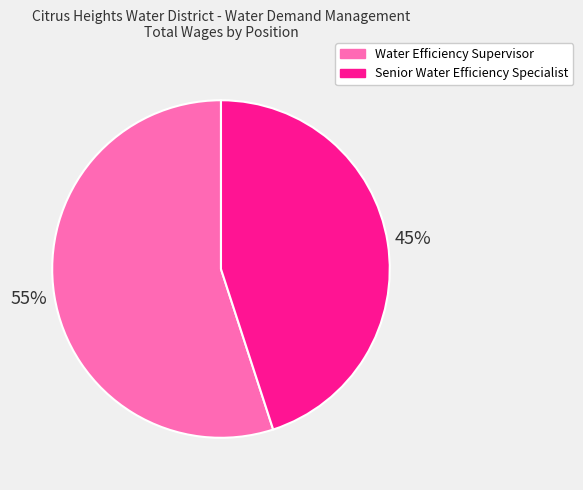

How many segments does this pie chart have?

2